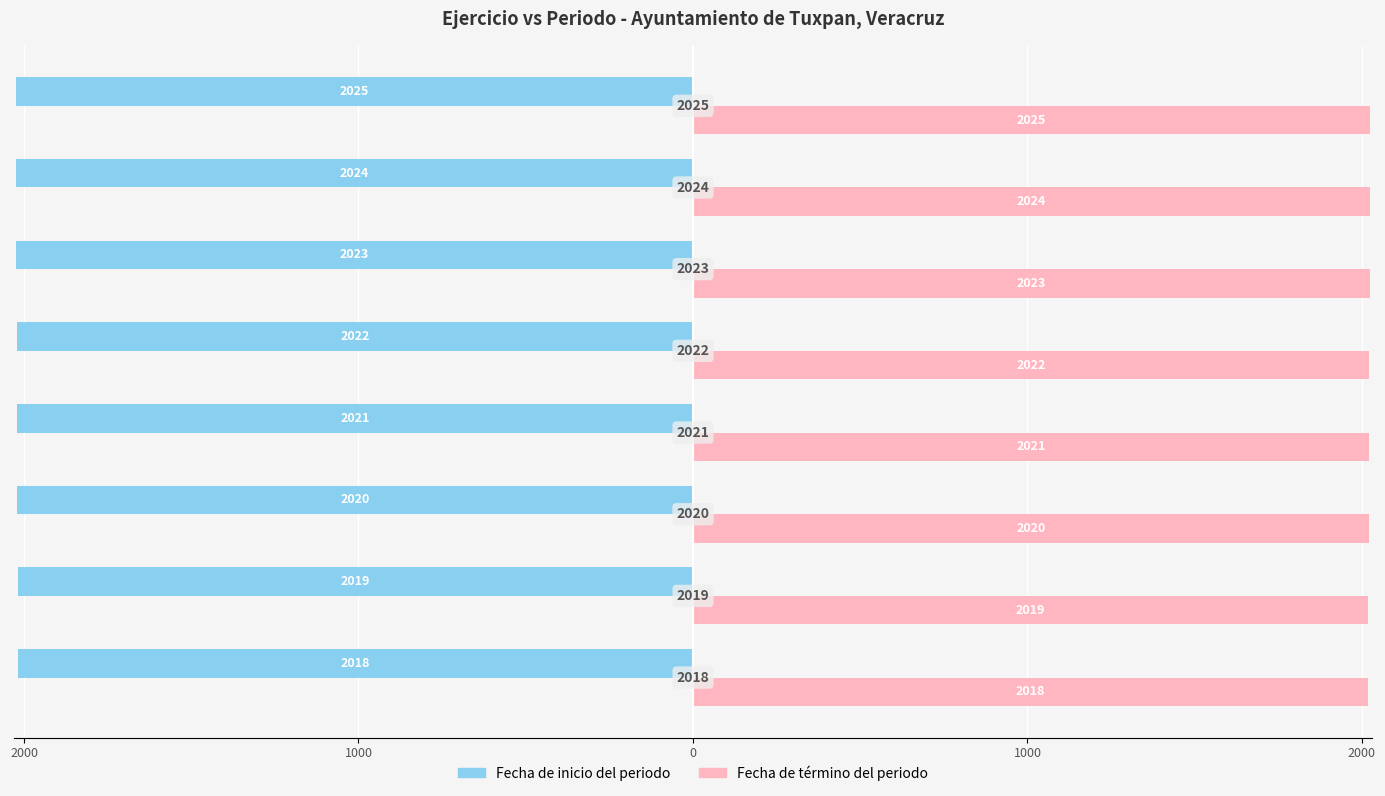

What are all the series names shown in the legend?

Fecha de inicio del periodo, Fecha de término del periodo